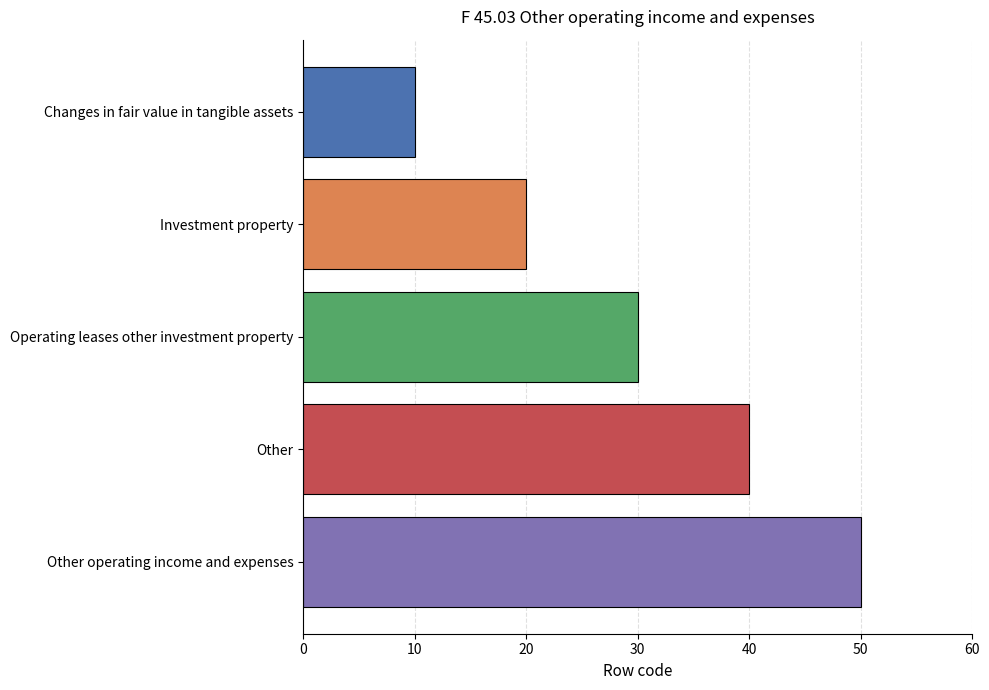

What is the maximum value shown in the chart?

50